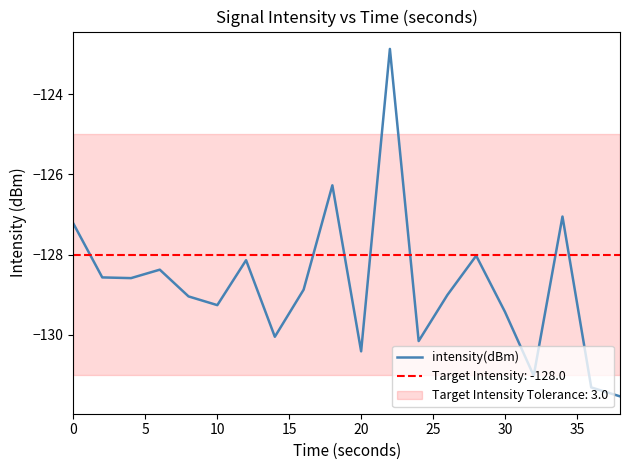

The intensity(dBm) series shows -229.1 at 30. True or false?

False